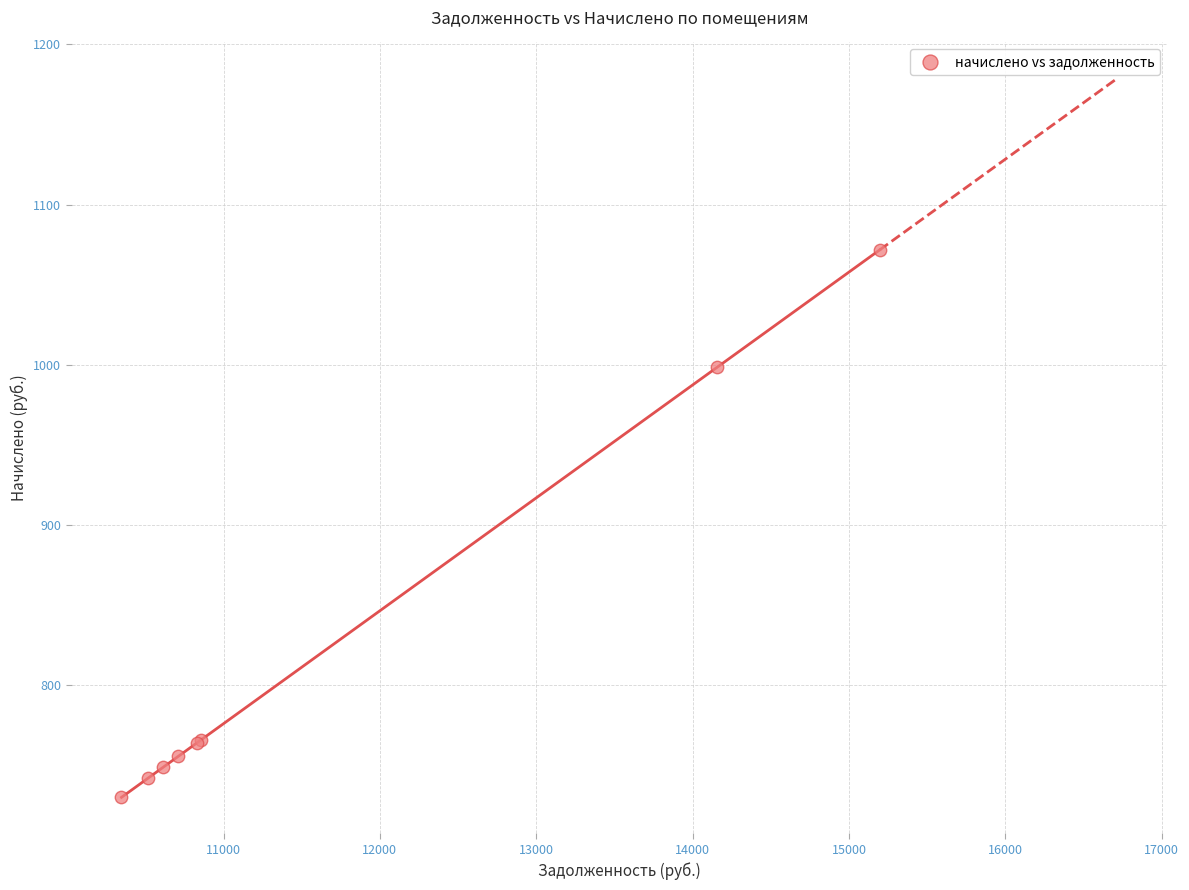

What Y value in the scatter plot is closest to 900?

998.5